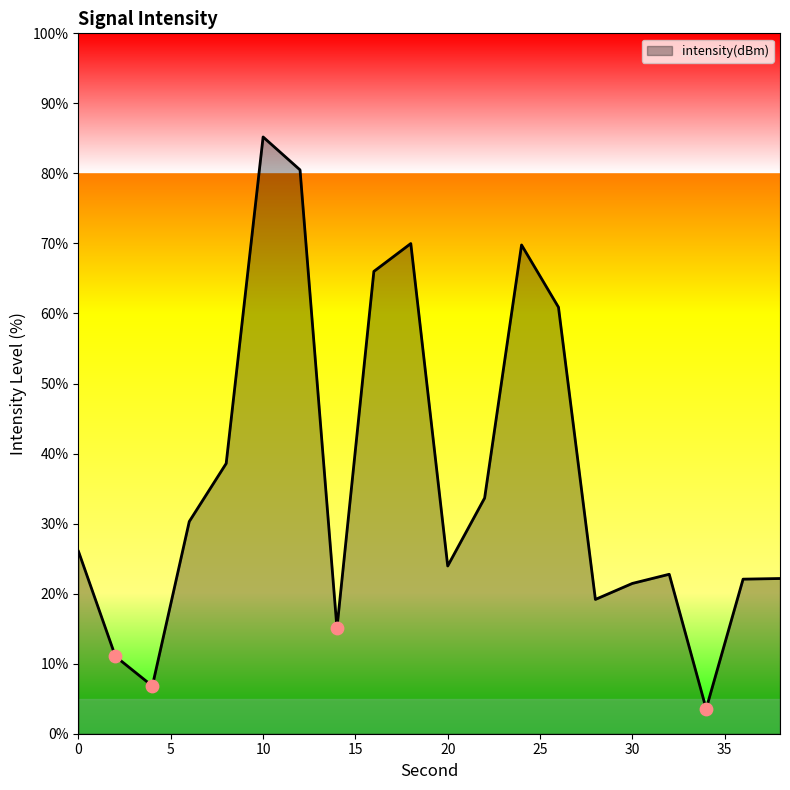

What is the difference between the maximum and minimum values?

81.6